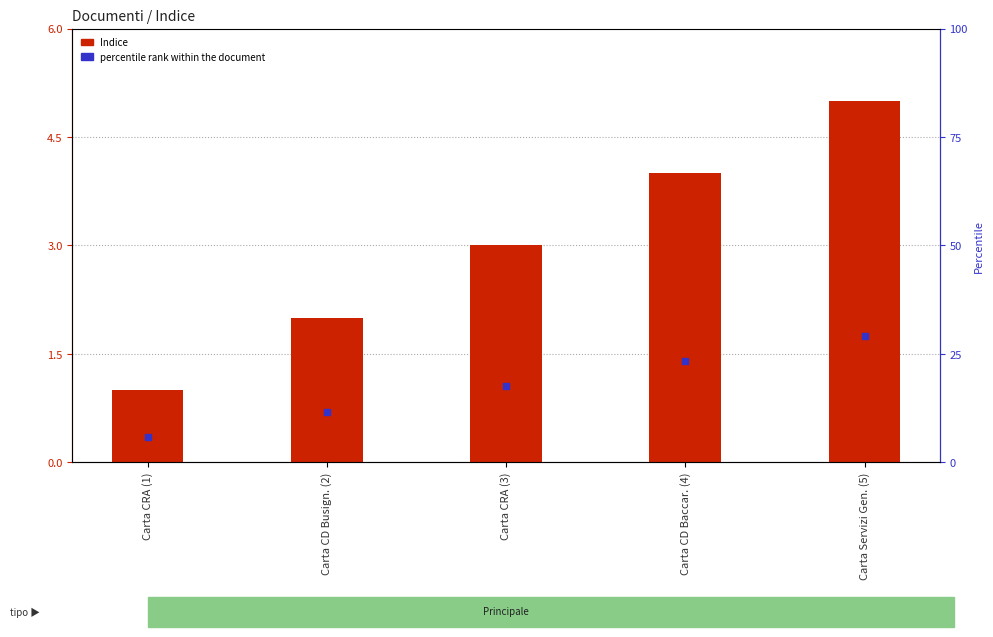

How many distinct data groups are displayed?

1